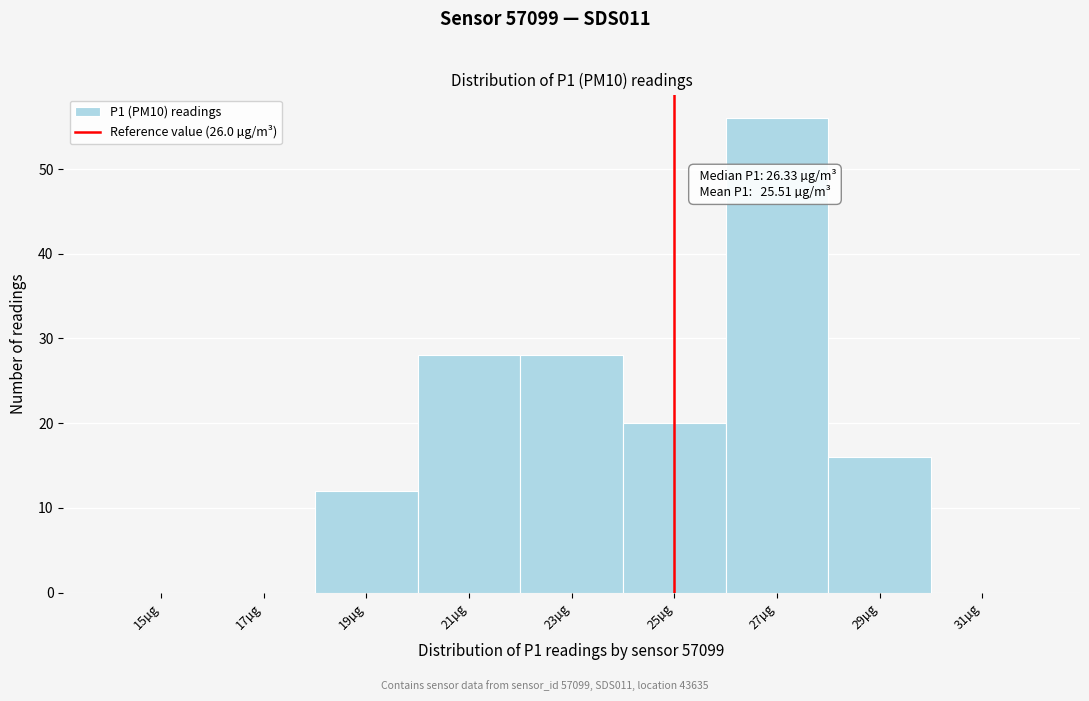

Reading left to right, list all the values displayed in this chart.

15µg=0	17µg=0	19µg=12	21µg=28	23µg=28	25µg=20	27µg=56	29µg=16	31µg=0